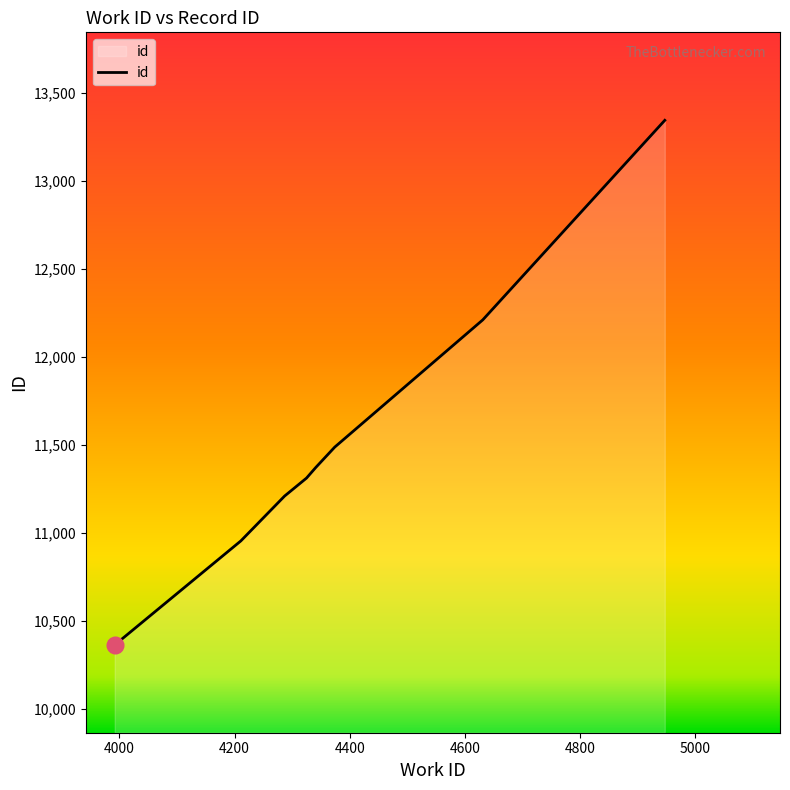

What is the minimum value shown in the chart?

10366